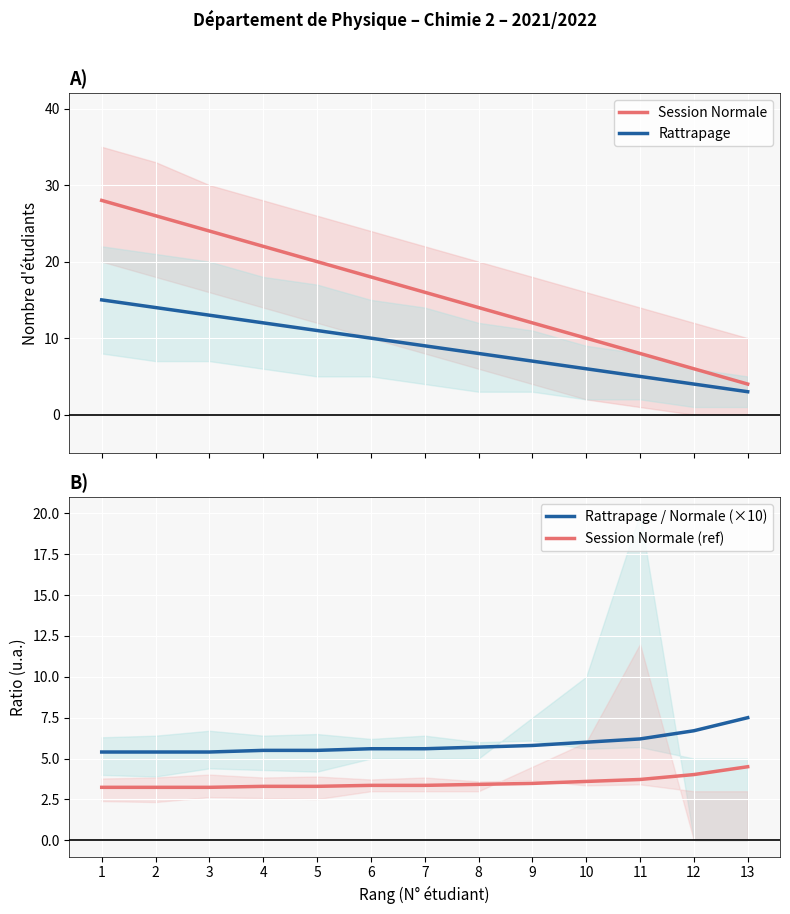

Count the number of categories in the chart.

13